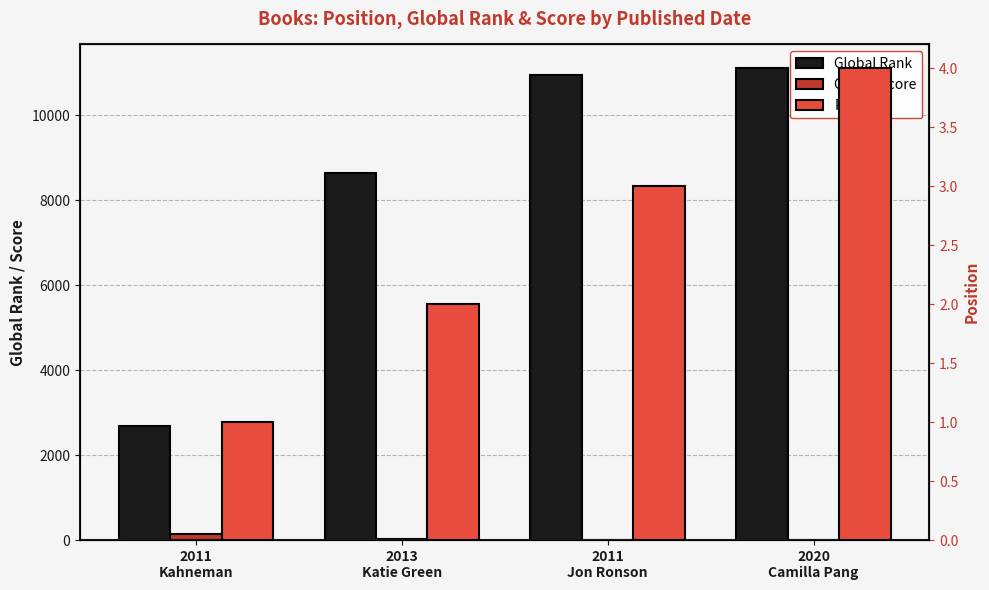

At which category is the sum across all series the highest?

2020
Camilla Pang